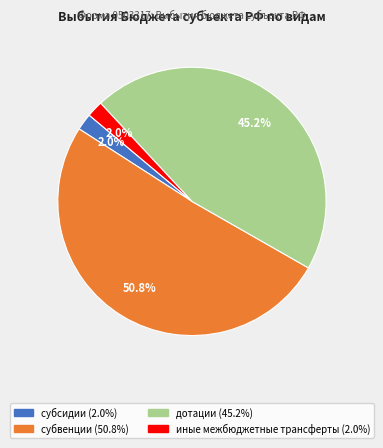

Which slice represents more than half of the pie?

субвенции